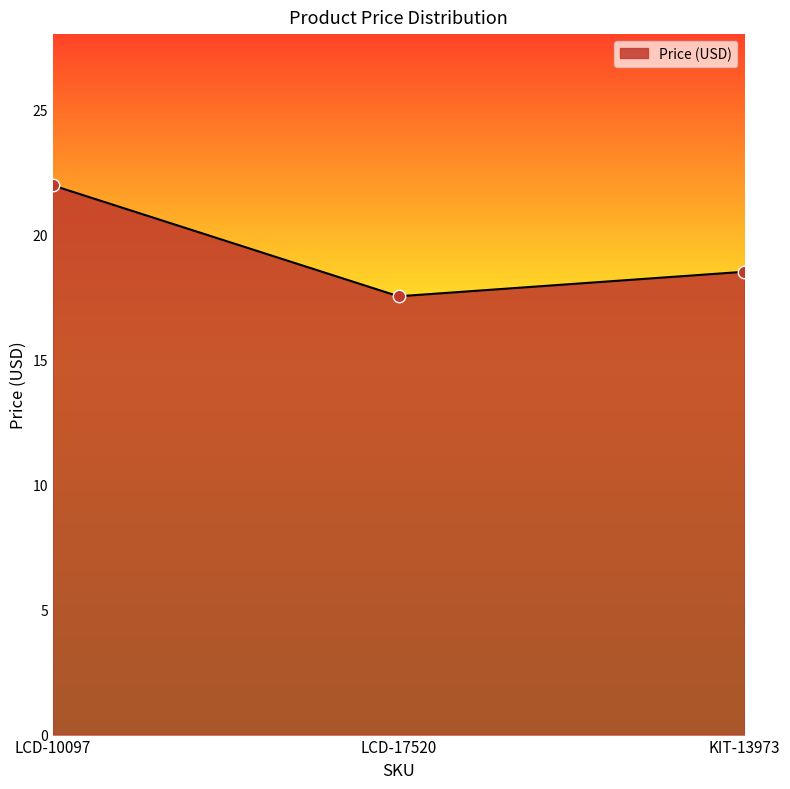

Between LCD-17520 and KIT-13973, which is larger?

KIT-13973